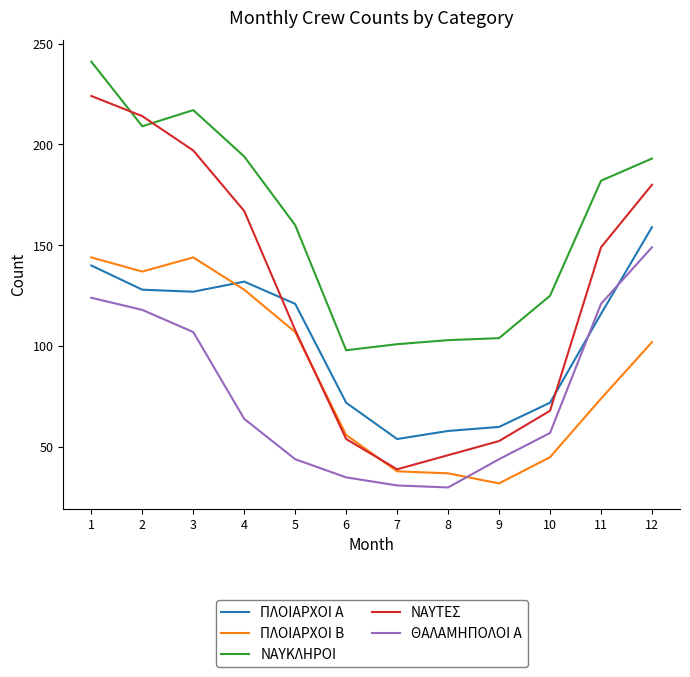

The ΝΑΥΚΛΗΡΟΙ series shows 125 at 10. True or false?

True